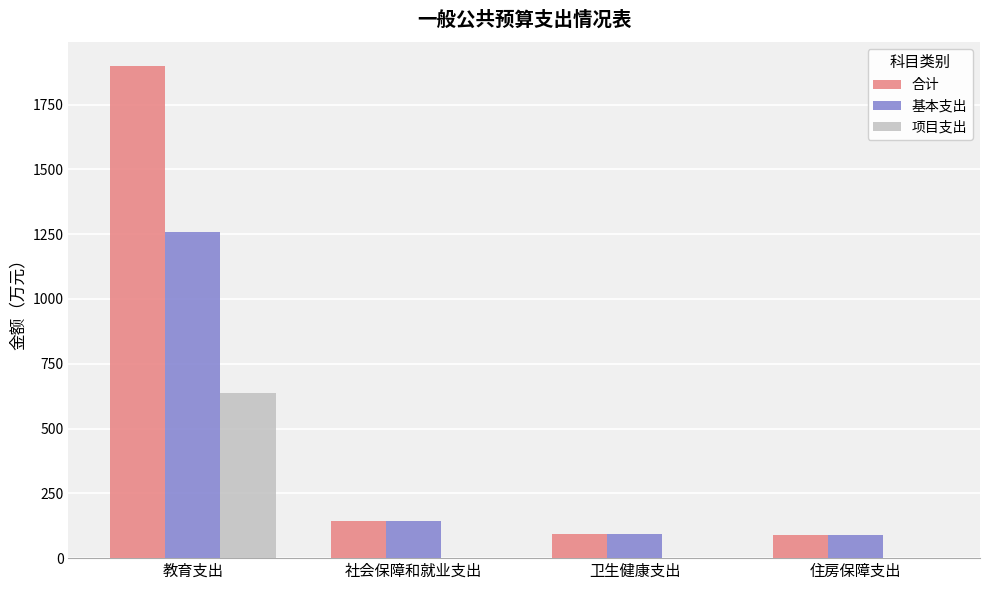

At which category is the sum across all series the highest?

教育支出